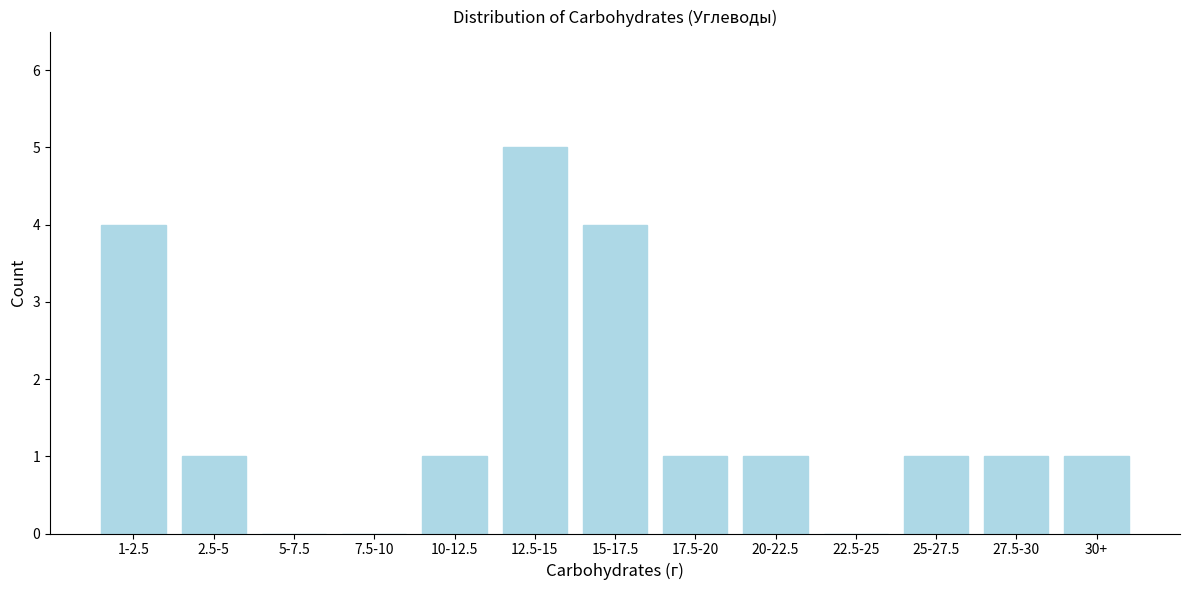

Reading left to right, what are all the values shown in this chart?

1-2.5=4	2.5-5=1	5-7.5=0	7.5-10=0	10-12.5=1	12.5-15=5	15-17.5=4	17.5-20=1	20-22.5=1	22.5-25=0	25-27.5=1	27.5-30=1	30+=1